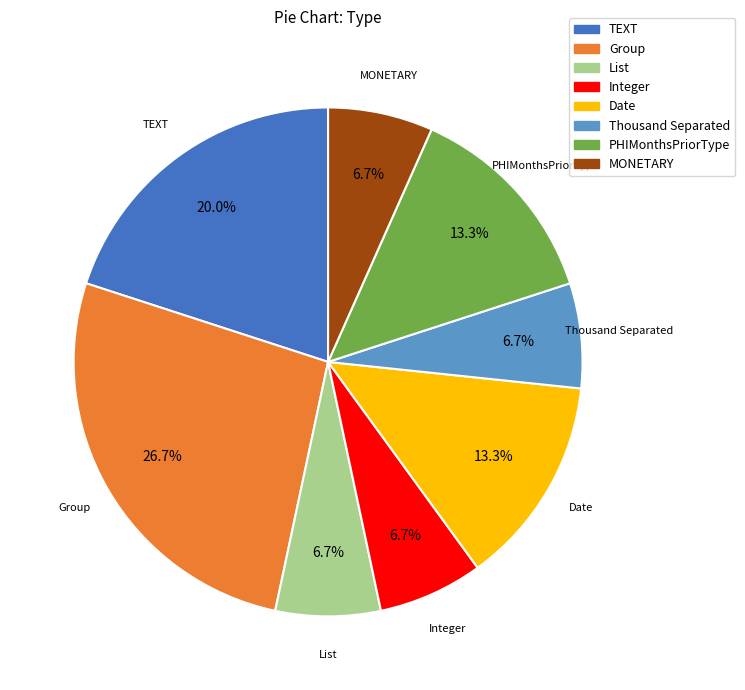

To the nearest percent, what portion does Group represent?

27%